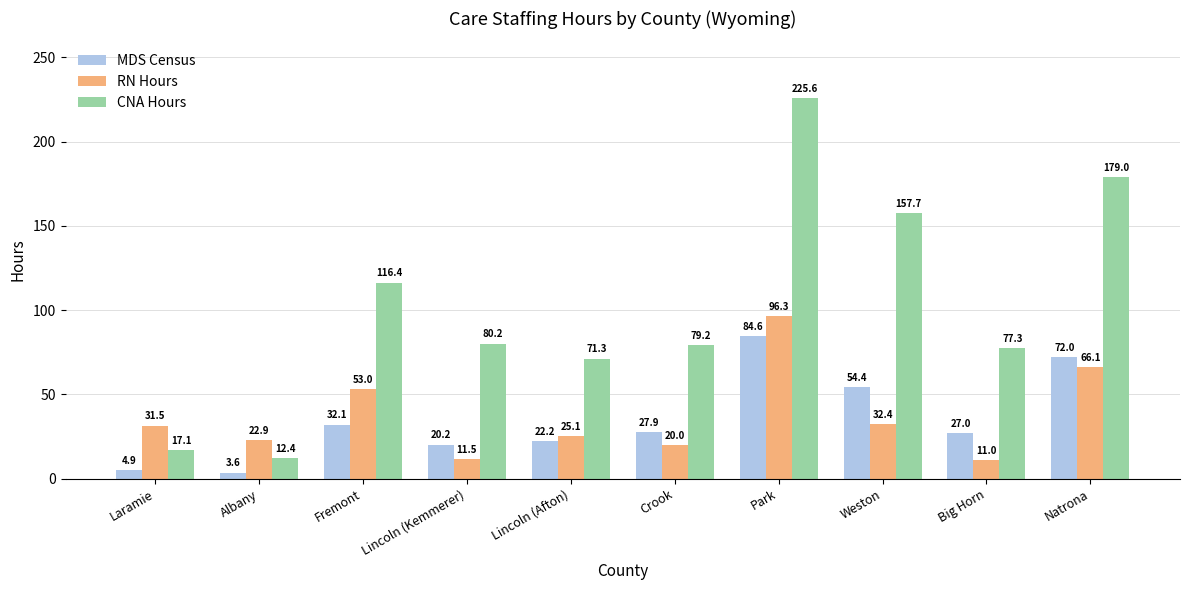

Which category has the highest value in the RN Hours series?

Park